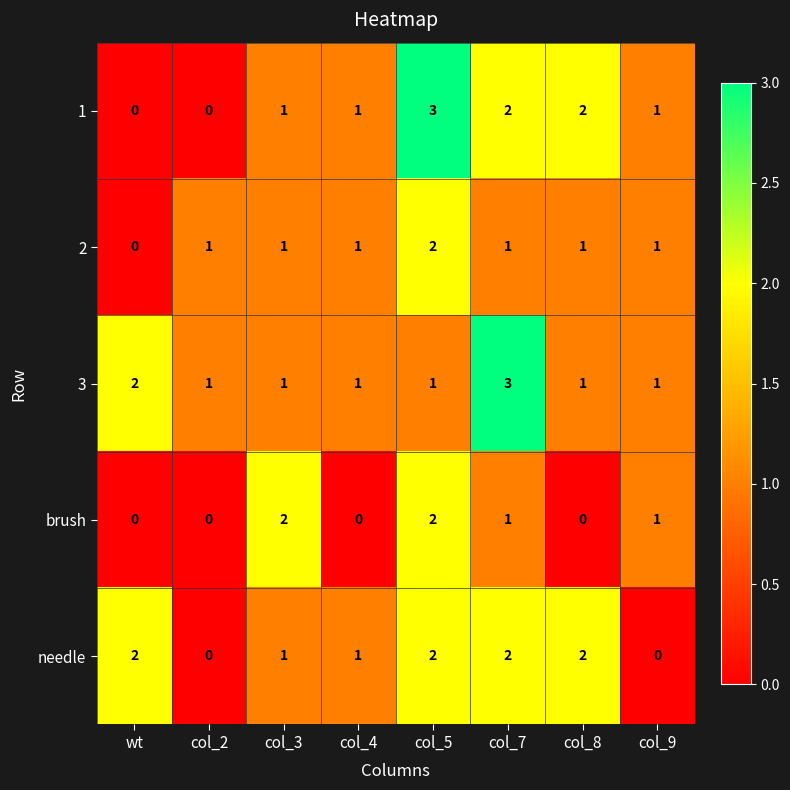

What is the greatest value displayed?

3